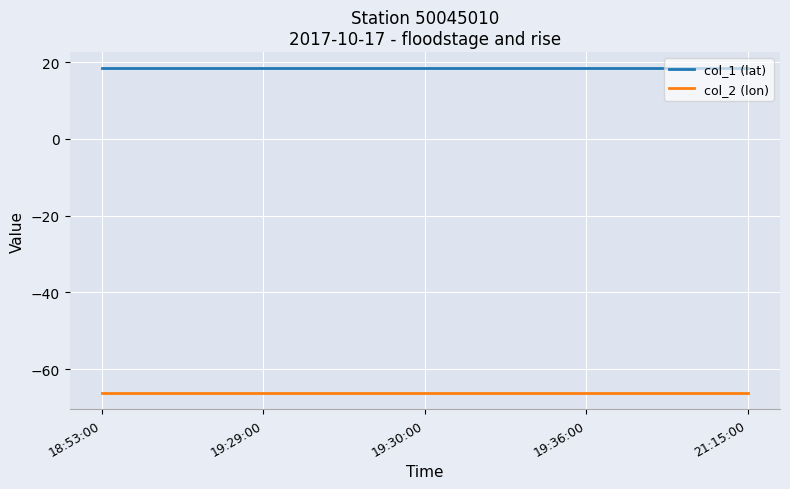

True or false: col_2 (lon) and col_1 (lat) cross at least once.

False